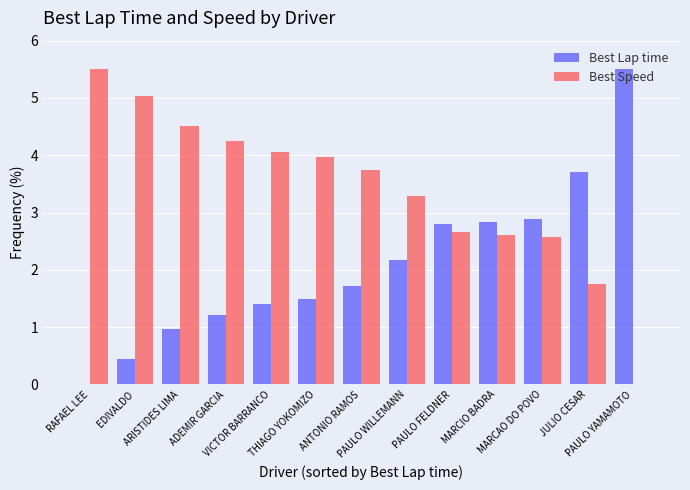

The value of Best Speed at PAULO YAMAMOTO is 1.7. True or false?

False